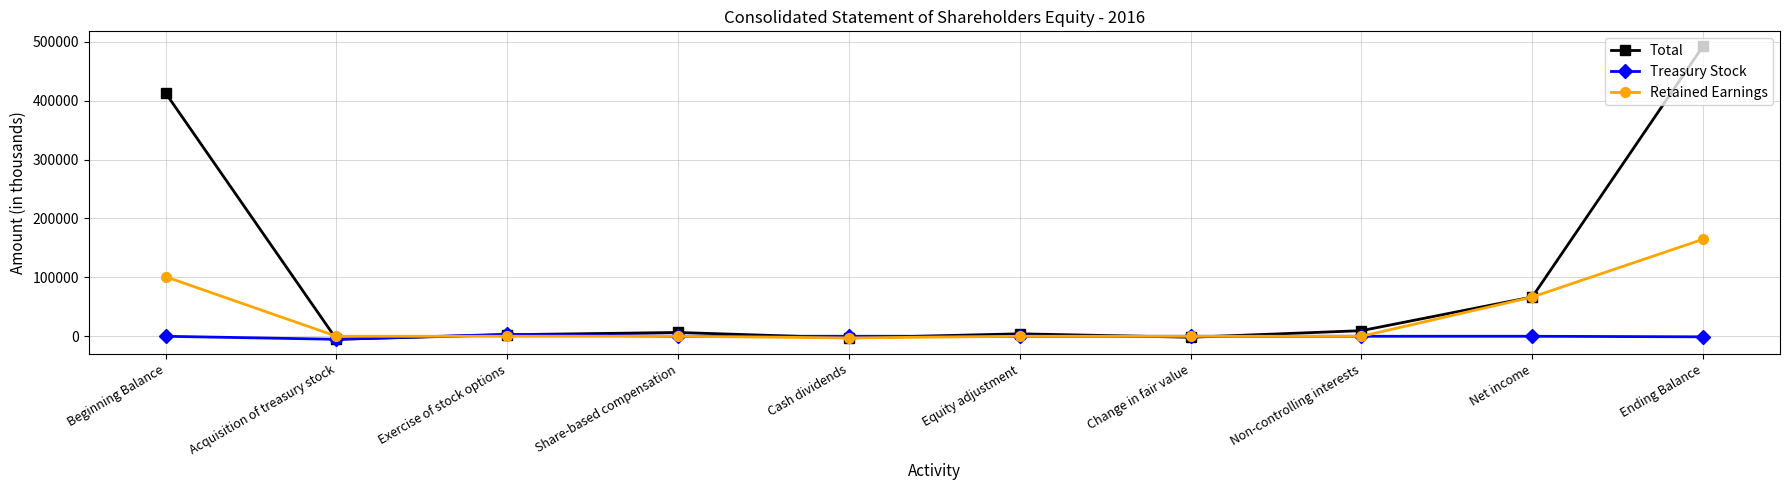

What is the label of the 7th point from the left?

Change in fair value